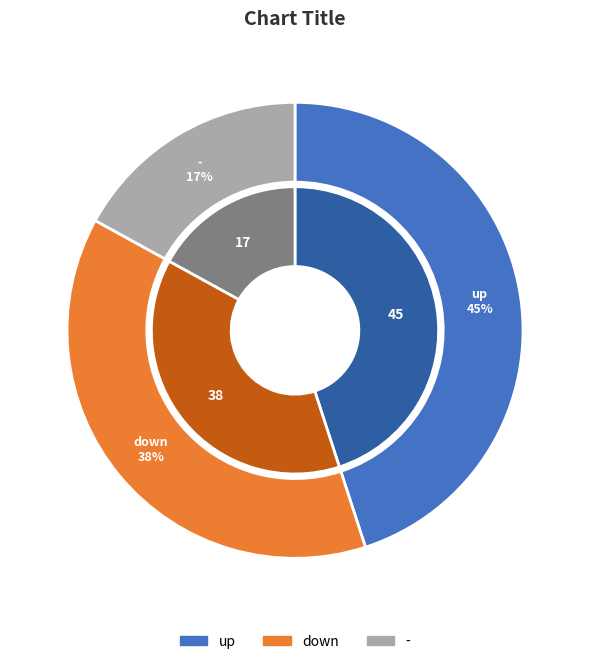

Is there a majority slice in this chart?

No